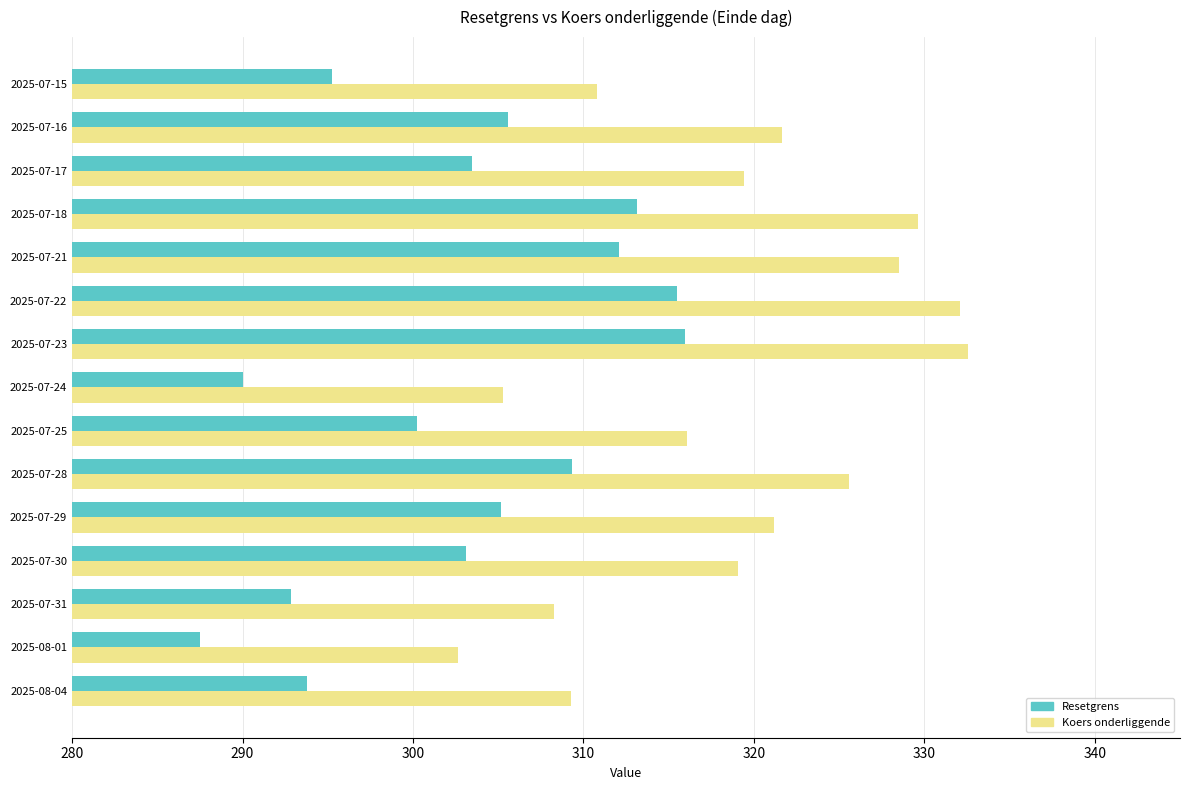

Does the chart contain any negative values?

No